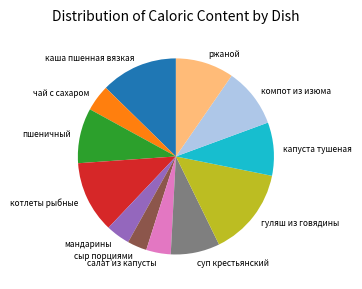

Does салат из капусты account for over 50% of the chart?

No